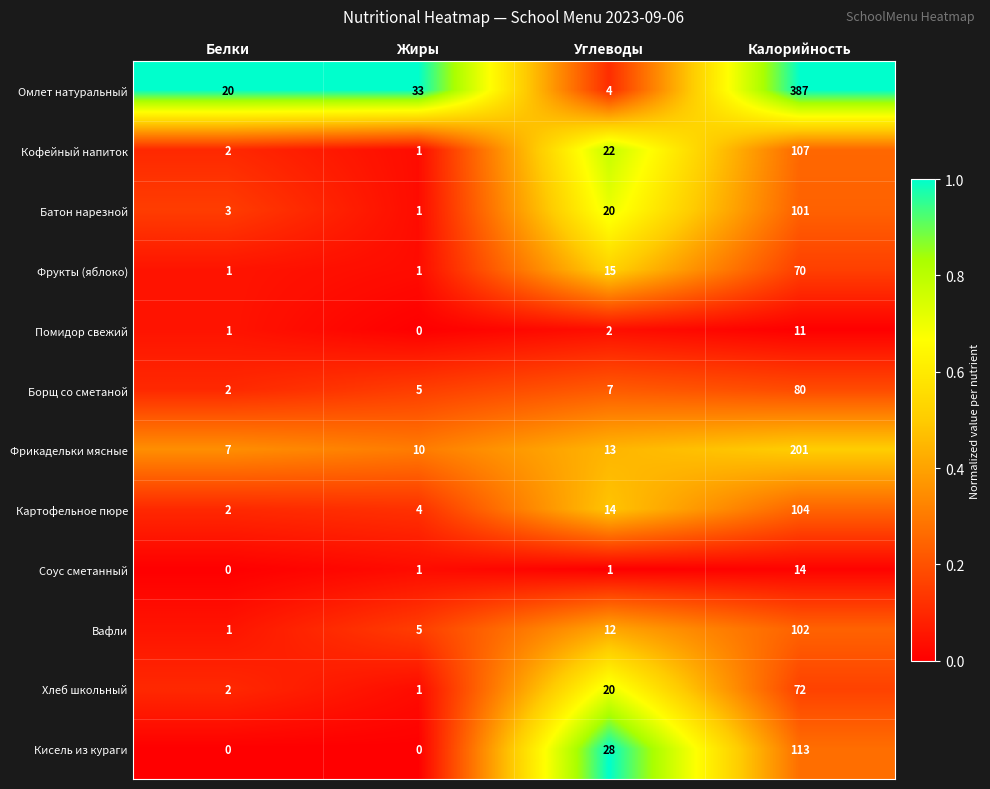

What is the difference between the Батон нарезной values at Углеводы and Жиры?

19